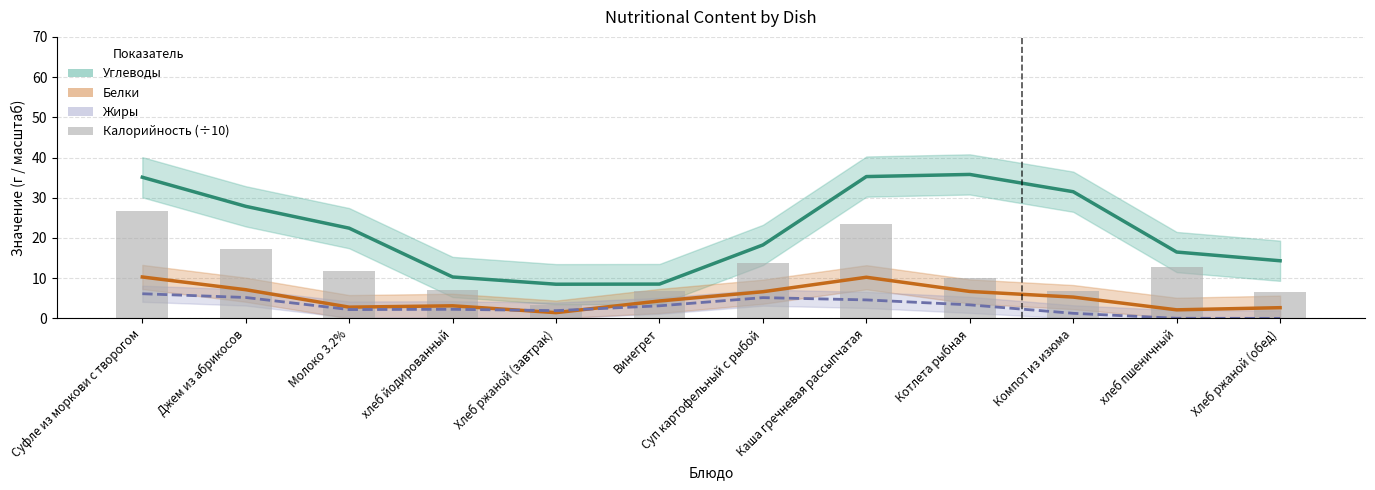

What is the label of the 6th bar from the right?

Суп картофельный с рыбой